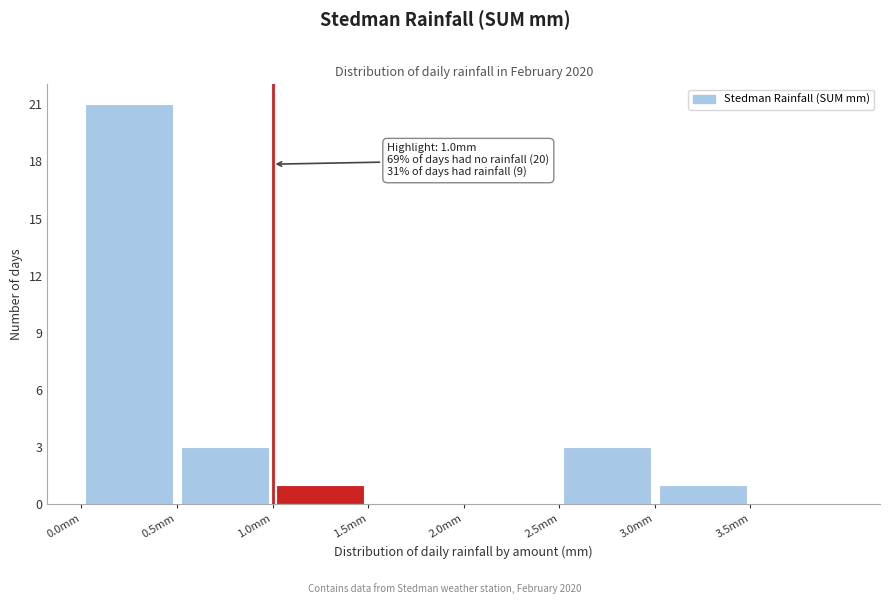

Which range on the x-axis has the tallest bar?

0.0 to 0.5